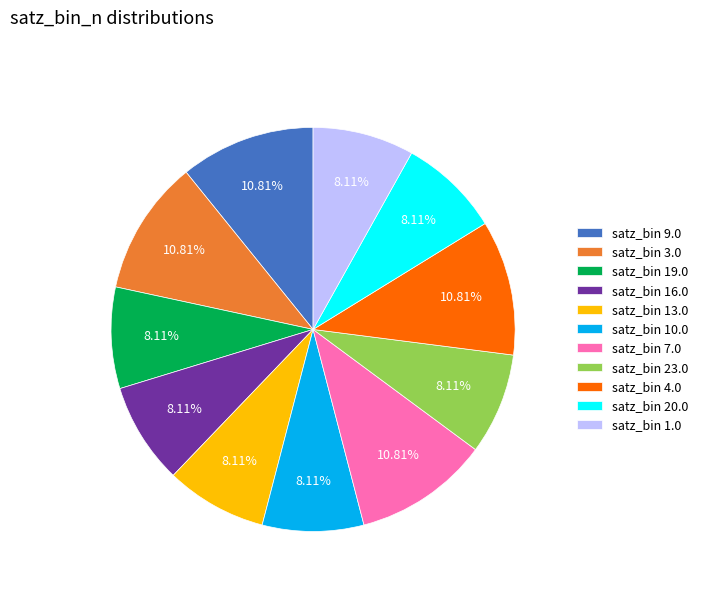

Is the sum of satz_bin 9.0 and satz_bin 3.0 greater than half?

No